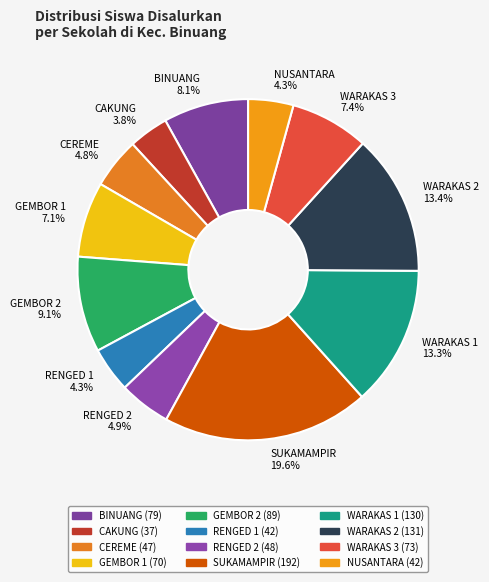

Which slice is the smallest?

CAKUNG